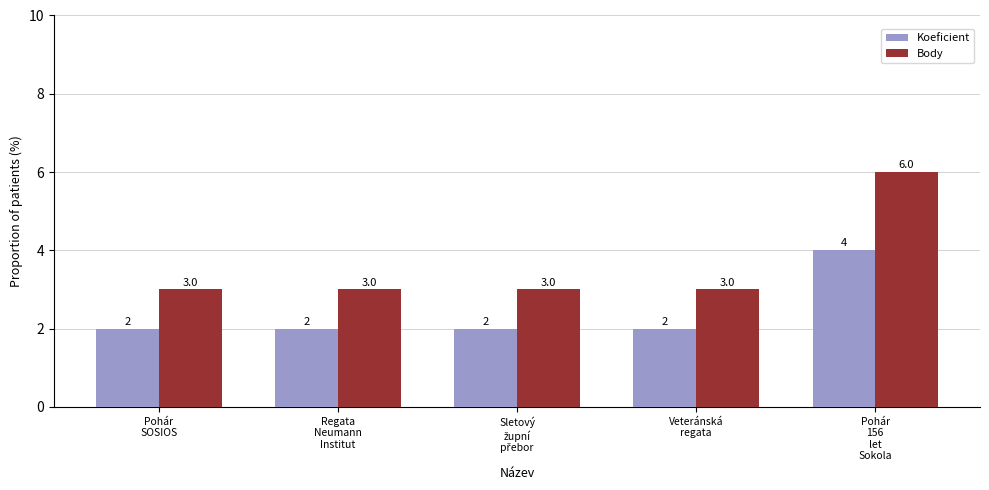

Rank the series by their average value, from highest to lowest.

Body, Koeficient